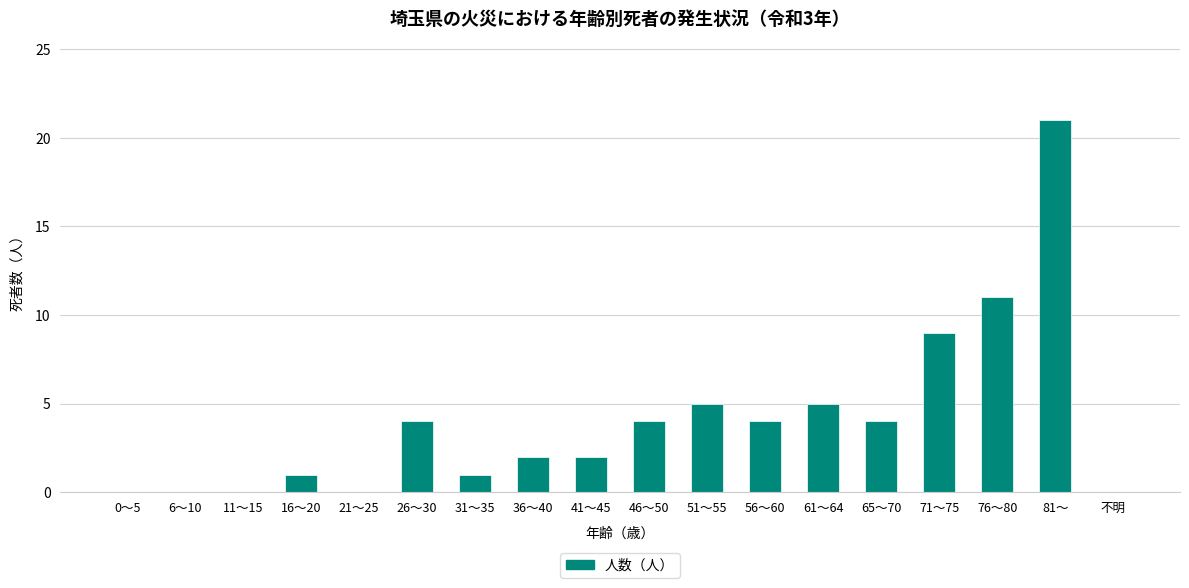

What is the greatest value displayed?

21